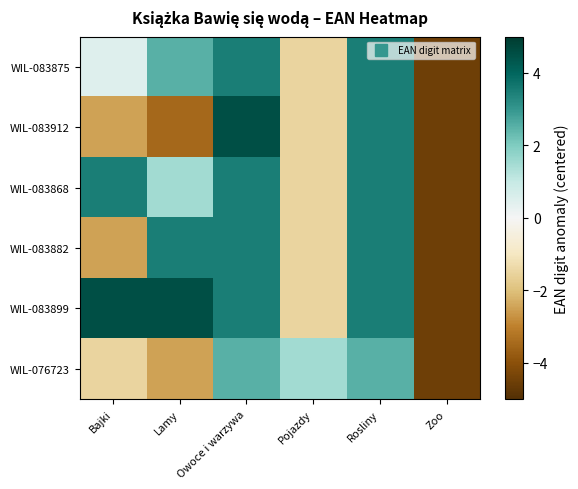

Reading left to right, extract all data points from this chart.

WIL-083875: Bajki=0.5	Lamy=2.5	Owoce i warzywa=3.5	Pojazdy=-1.5	Rosliny=3.5	Zoo=-4.5
WIL-083912: Bajki=-2.5	Lamy=-3.5	Owoce i warzywa=4.5	Pojazdy=-1.5	Rosliny=3.5	Zoo=-4.5
WIL-083868: Bajki=3.5	Lamy=1.5	Owoce i warzywa=3.5	Pojazdy=-1.5	Rosliny=3.5	Zoo=-4.5
WIL-083882: Bajki=-2.5	Lamy=3.5	Owoce i warzywa=3.5	Pojazdy=-1.5	Rosliny=3.5	Zoo=-4.5
WIL-083899: Bajki=4.5	Lamy=4.5	Owoce i warzywa=3.5	Pojazdy=-1.5	Rosliny=3.5	Zoo=-4.5
WIL-076723: Bajki=-1.5	Lamy=-2.5	Owoce i warzywa=2.5	Pojazdy=1.5	Rosliny=2.5	Zoo=-4.5